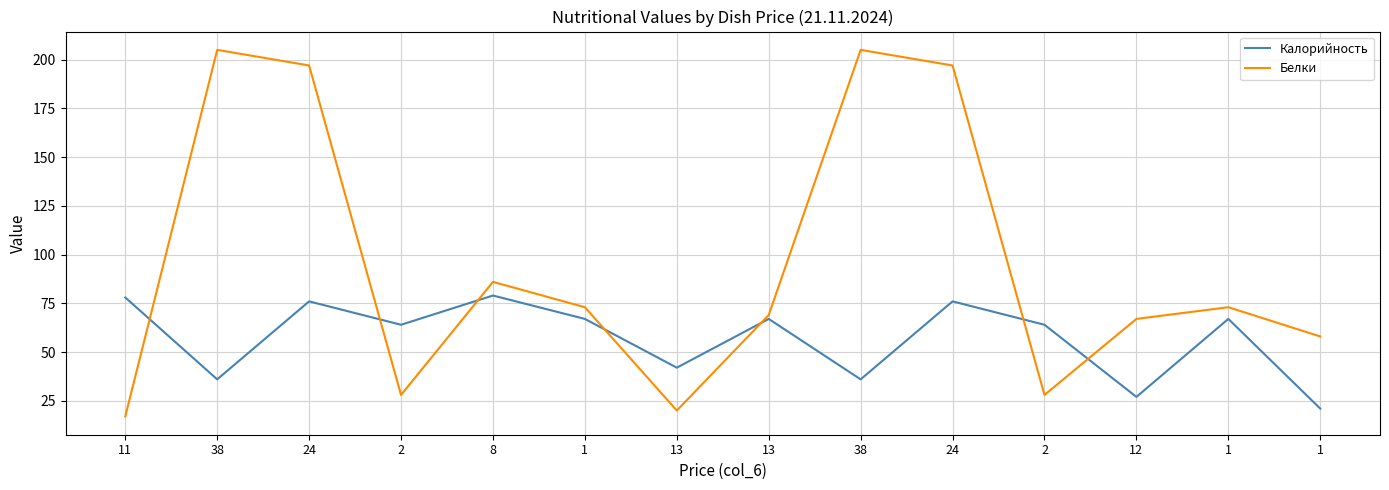

Reading left to right, what are all the values shown in this chart?

Калорийность: 78	36	76	64	79	67	42	67	36	76	64	27	67	21
Белки: 17	205	197	28	86	73	20	69	205	197	28	67	73	58